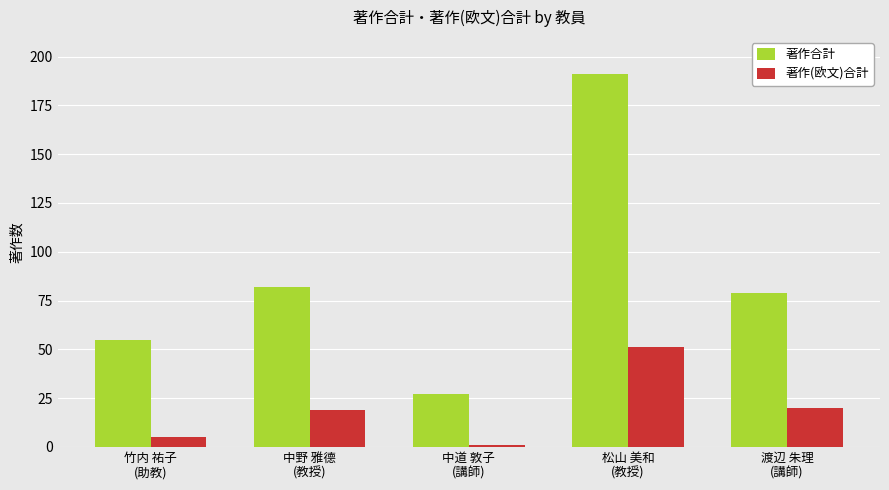

Which series has the largest range (max minus min)?

著作合計